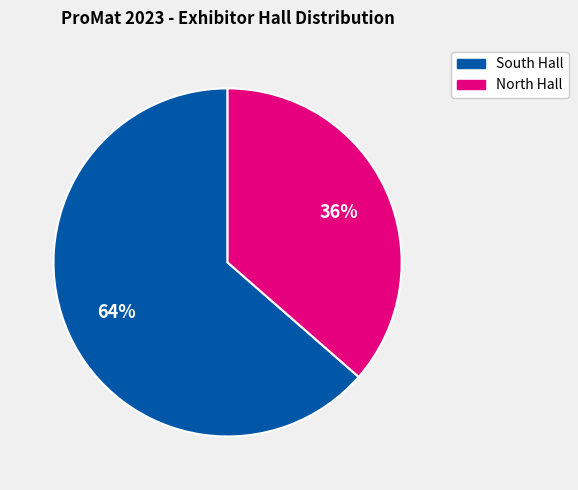

Does any single category account for the majority?

Yes